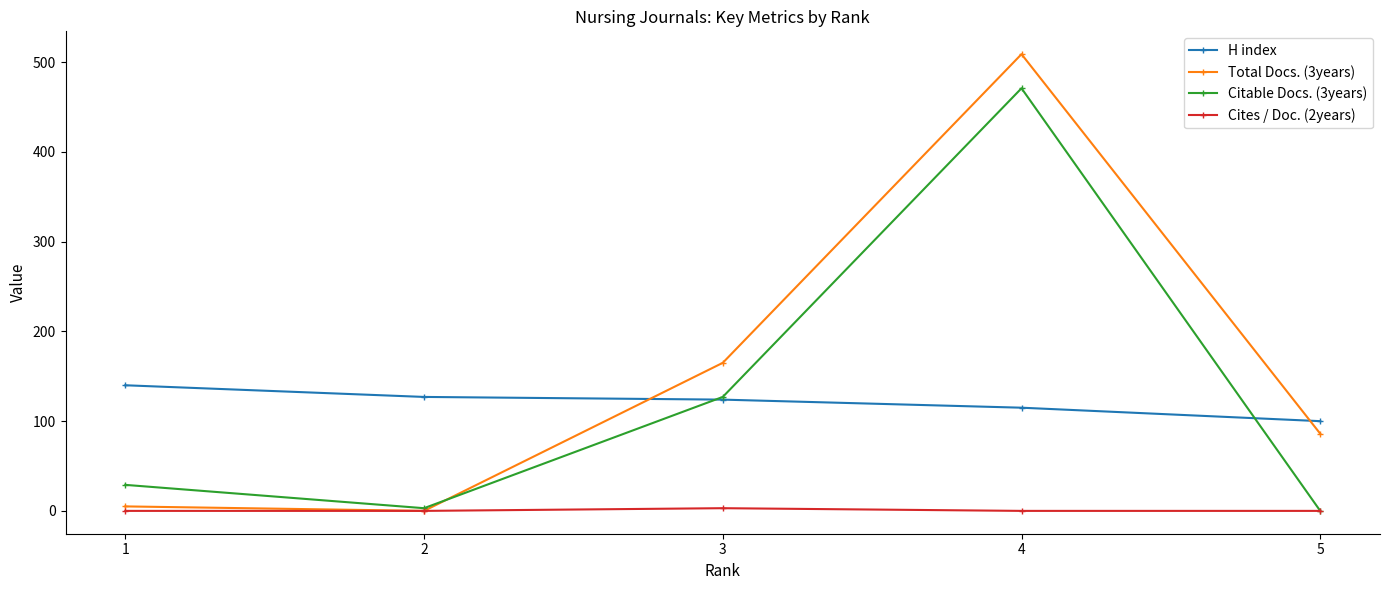

Which series changed the most between 1 and 2?

Citable Docs. (3years)